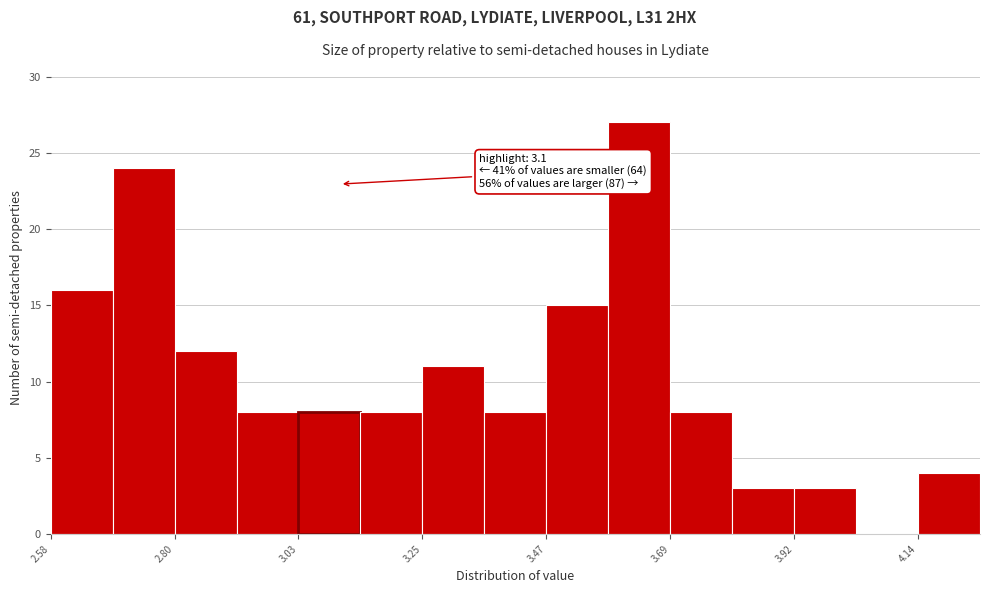

Read against the x-axis, roughly where is the centre of the tallest bar?

3.65